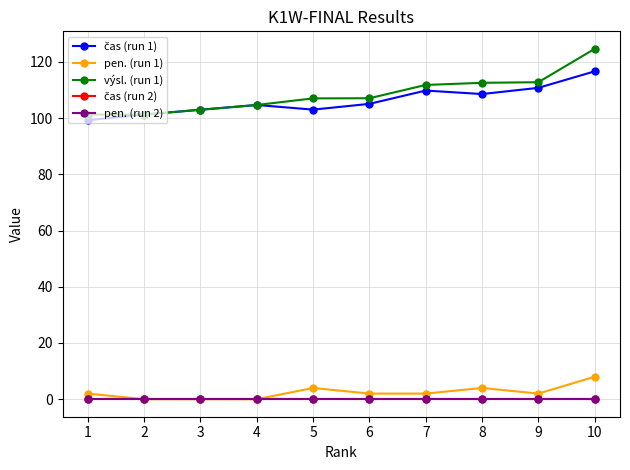

Is this an area chart (filled region under the line)?

No